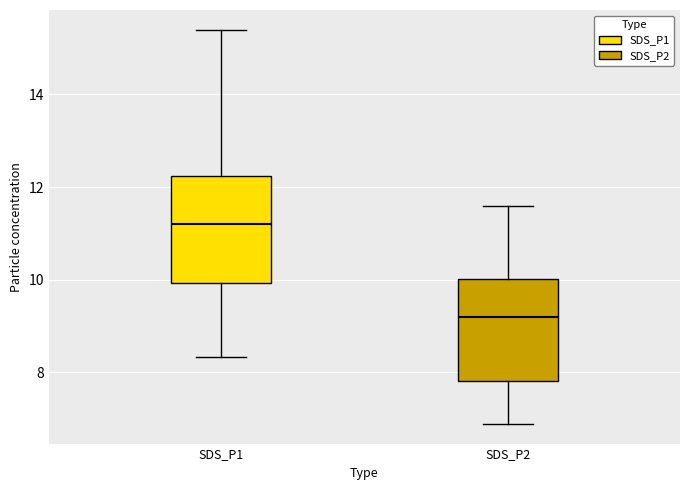

Where does the upper whisker of the box for SDS_P1 end on the y-axis? The values are not printed on the chart, so give them approximately, as read against the axis.

15.4